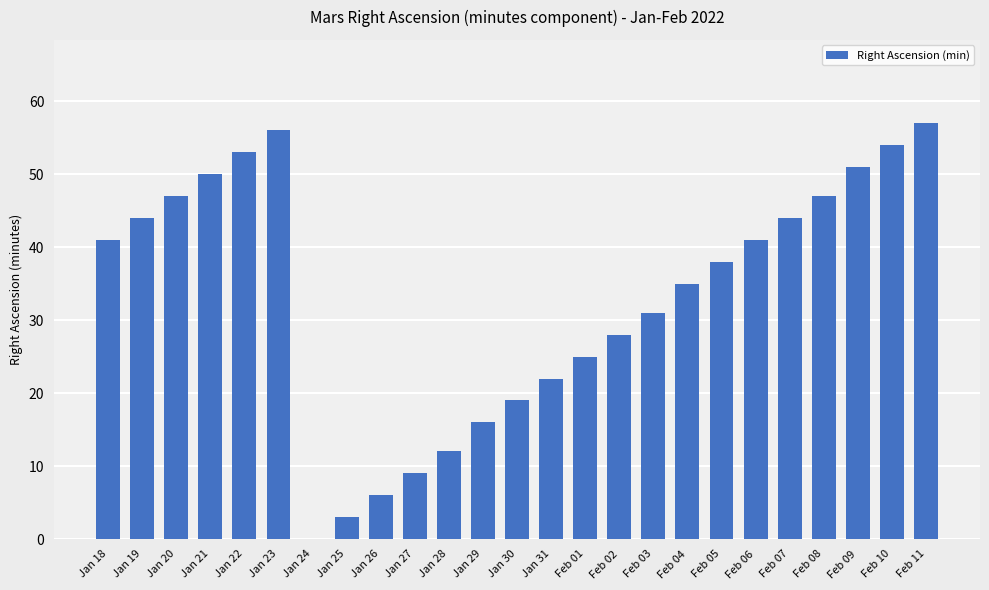

What value does the data have at Feb 04, to the nearest 5?

35